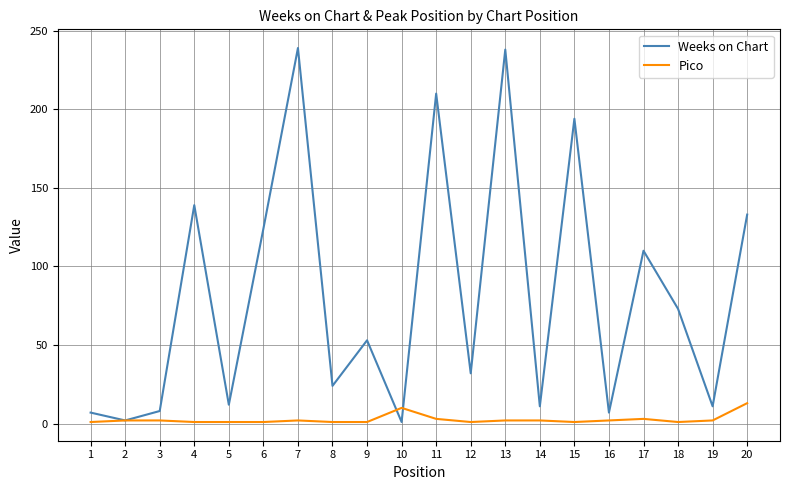

What are all the series names shown in the legend?

Weeks on Chart, Pico